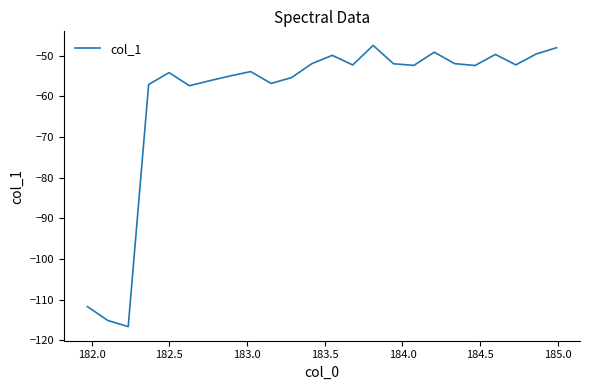

What is the difference between the maximum and minimum values?

69.2